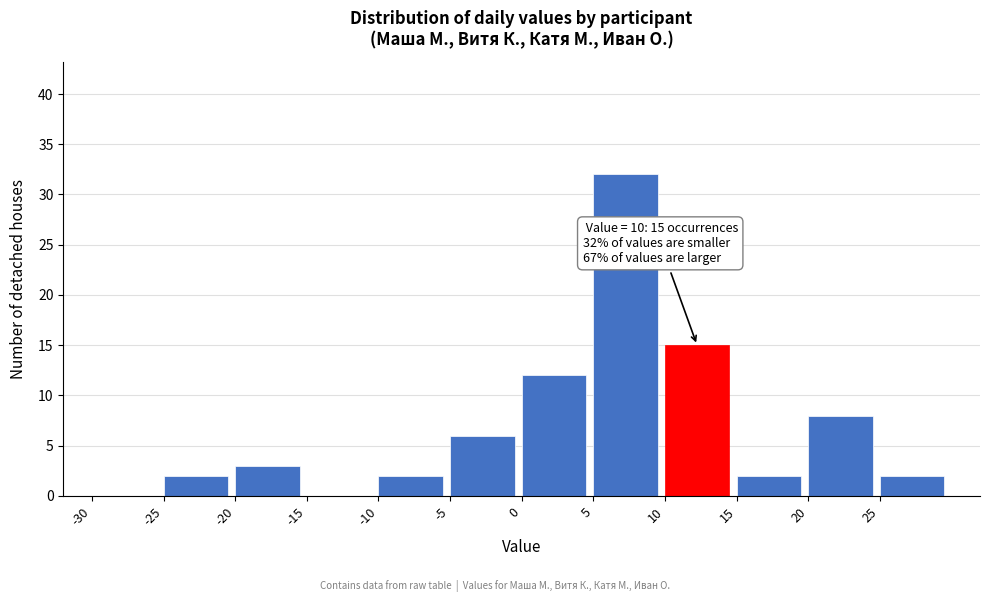

Over which range of the x-axis is the bar tallest?

5 to 10